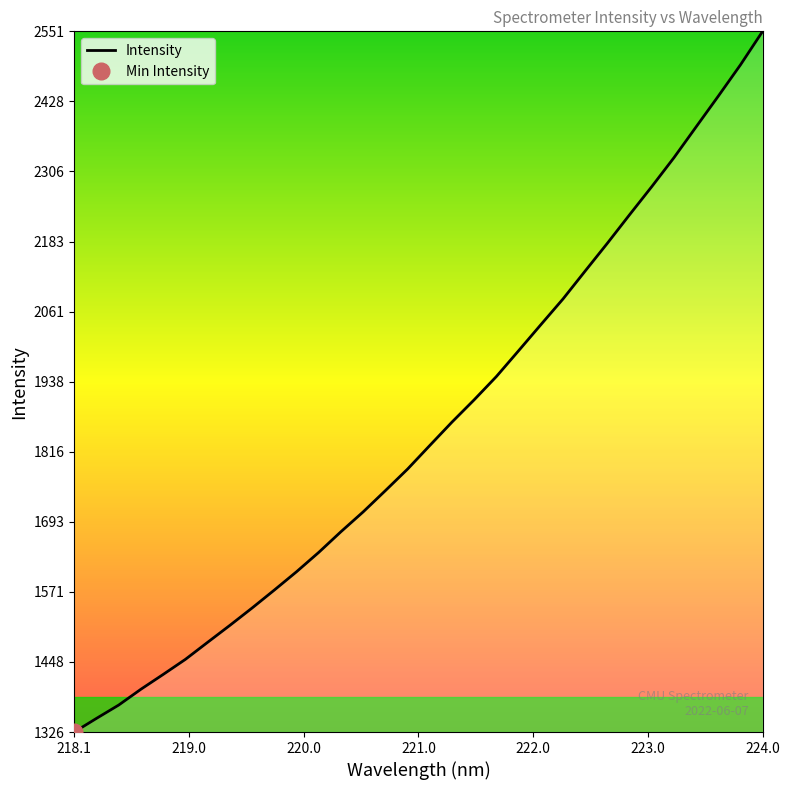

What is the lowest value of the Intensity series?

1326.1